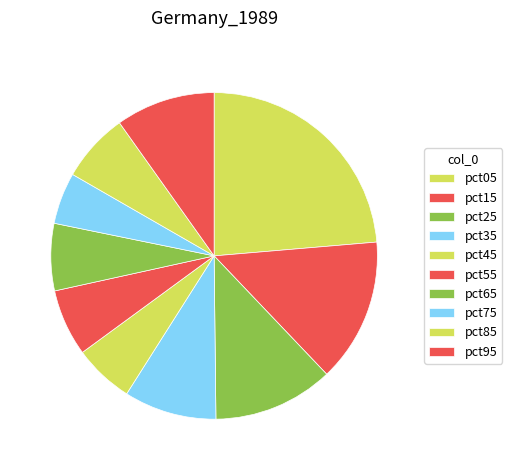

Which slice is the largest?

pct05